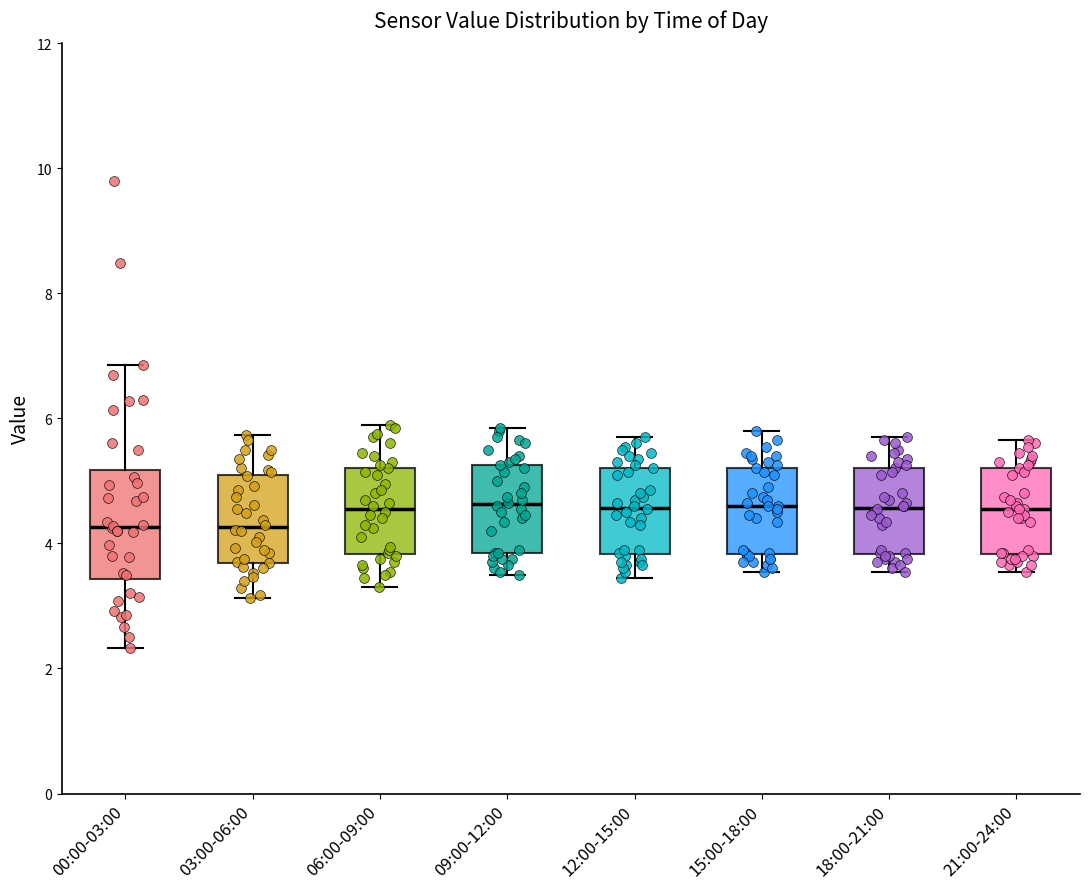

Comparing the boxes themselves (not the whiskers), which one is the tallest?

00:00-03:00